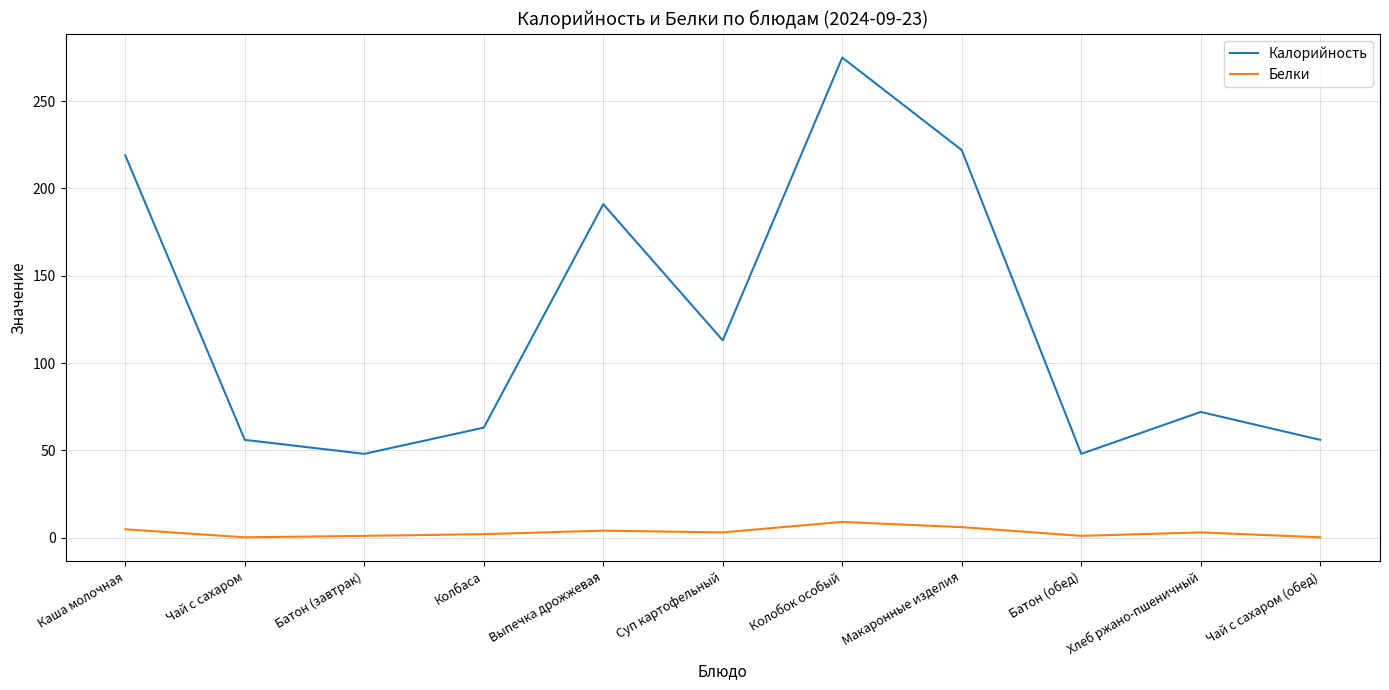

The value of Калорийность at Чай с сахаром (обед) is 17.5. True or false?

False